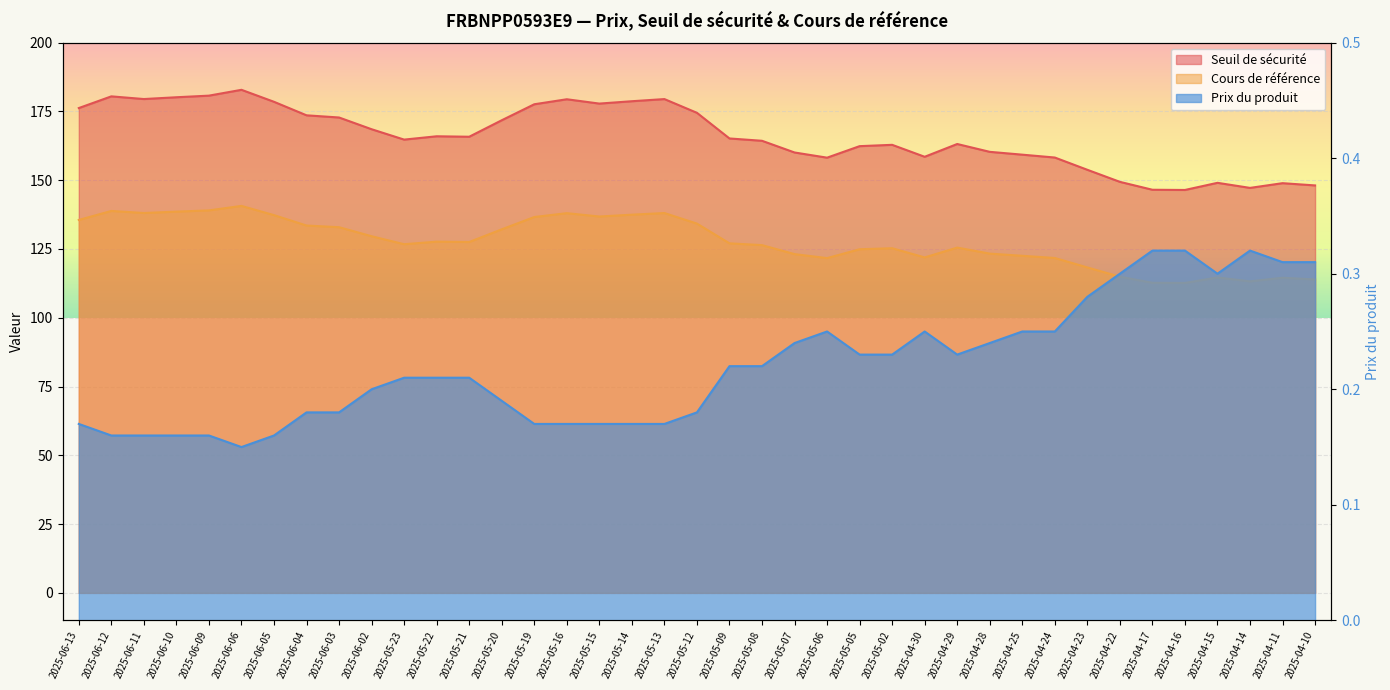

Reading right to left, what are all the values shown in this chart?

Seuil de sécurité: 2025-04-10=148.1	2025-04-11=148.9	2025-04-14=147.2	2025-04-15=149.0	2025-04-16=146.4	2025-04-17=146.5	2025-04-22=149.4	2025-04-23=153.8	2025-04-24=158.2	2025-04-25=159.3	2025-04-28=160.3	2025-04-29=163.1	2025-04-30=158.5	2025-05-02=162.8	2025-05-05=162.4	2025-05-06=158.2	2025-05-07=160.1	2025-05-08=164.3	2025-05-09=165.2	2025-05-12=174.5	2025-05-13=179.5	2025-05-14=178.7	2025-05-15=177.8	2025-05-16=179.4	2025-05-19=177.6	2025-05-20=171.8	2025-05-21=165.8	2025-05-22=165.9	2025-05-23=164.7	2025-06-02=168.5	2025-06-03=172.8	2025-06-04=173.6	2025-06-05=178.5	2025-06-06=182.8	2025-06-09=180.7	2025-06-10=180.1	2025-06-11=179.5	2025-06-12=180.5	2025-06-13=176.2
Cours de référence: 2025-04-10=113.9	2025-04-11=114.5	2025-04-14=113.2	2025-04-15=114.6	2025-04-16=112.6	2025-04-17=112.7	2025-04-22=114.9	2025-04-23=118.3	2025-04-24=121.7	2025-04-25=122.5	2025-04-28=123.3	2025-04-29=125.5	2025-04-30=121.9	2025-05-02=125.3	2025-05-05=124.9	2025-05-06=121.7	2025-05-07=123.1	2025-05-08=126.4	2025-05-09=127.0	2025-05-12=134.2	2025-05-13=138.1	2025-05-14=137.4	2025-05-15=136.8	2025-05-16=138.0	2025-05-19=136.6	2025-05-20=132.1	2025-05-21=127.5	2025-05-22=127.7	2025-05-23=126.7	2025-06-02=129.6	2025-06-03=132.9	2025-06-04=133.5	2025-06-05=137.3	2025-06-06=140.6	2025-06-09=139.0	2025-06-10=138.6	2025-06-11=138.1	2025-06-12=138.8	2025-06-13=135.5
Prix du produit: 2025-04-10=0.3	2025-04-11=0.3	2025-04-14=0.3	2025-04-15=0.3	2025-04-16=0.3	2025-04-17=0.3	2025-04-22=0.3	2025-04-23=0.3	2025-04-24=0.2	2025-04-25=0.2	2025-04-28=0.2	2025-04-29=0.2	2025-04-30=0.2	2025-05-02=0.2	2025-05-05=0.2	2025-05-06=0.2	2025-05-07=0.2	2025-05-08=0.2	2025-05-09=0.2	2025-05-12=0.2	2025-05-13=0.2	2025-05-14=0.2	2025-05-15=0.2	2025-05-16=0.2	2025-05-19=0.2	2025-05-20=0.2	2025-05-21=0.2	2025-05-22=0.2	2025-05-23=0.2	2025-06-02=0.2	2025-06-03=0.2	2025-06-04=0.2	2025-06-05=0.2	2025-06-06=0.1	2025-06-09=0.2	2025-06-10=0.2	2025-06-11=0.2	2025-06-12=0.2	2025-06-13=0.2